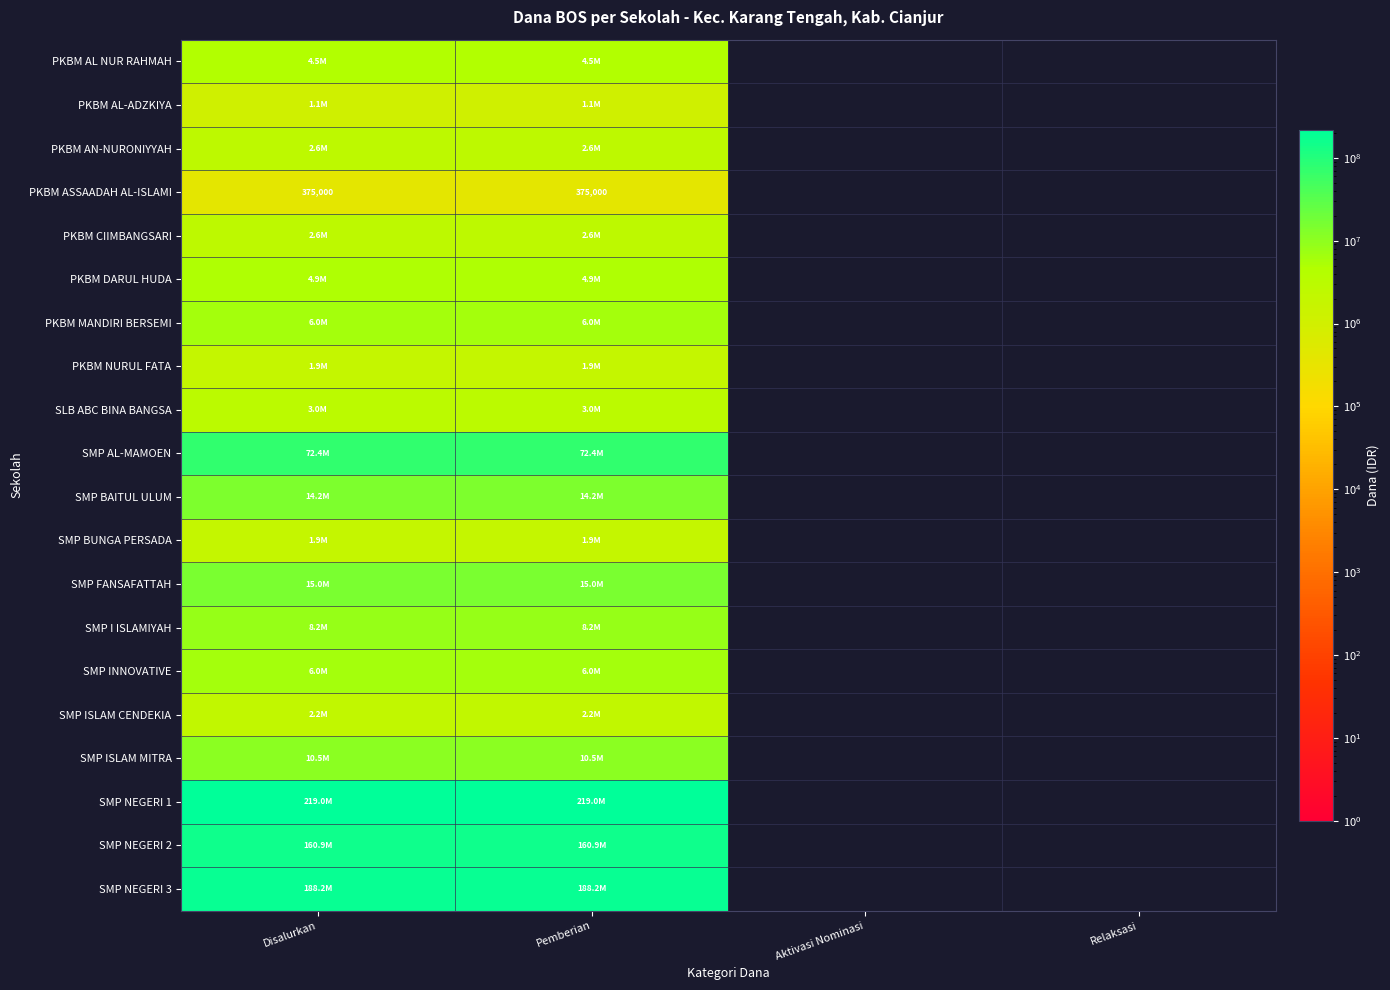

How many values in SMP FANSAFATTAH are above zero?

2